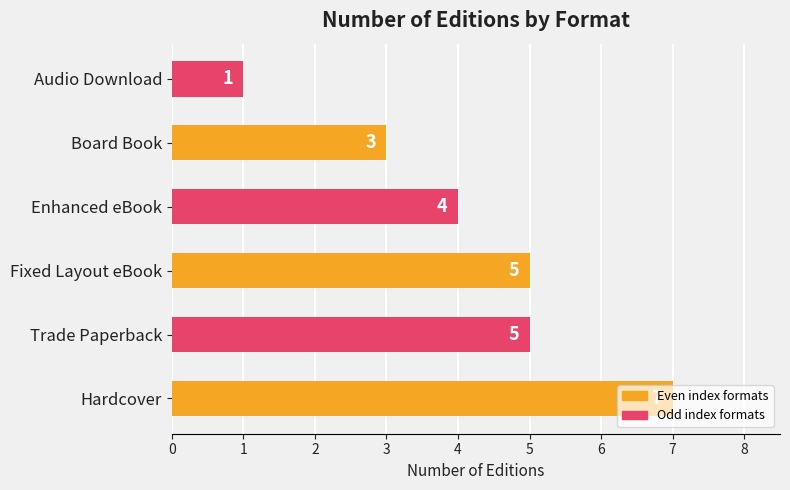

What is the minimum value shown in the chart?

1